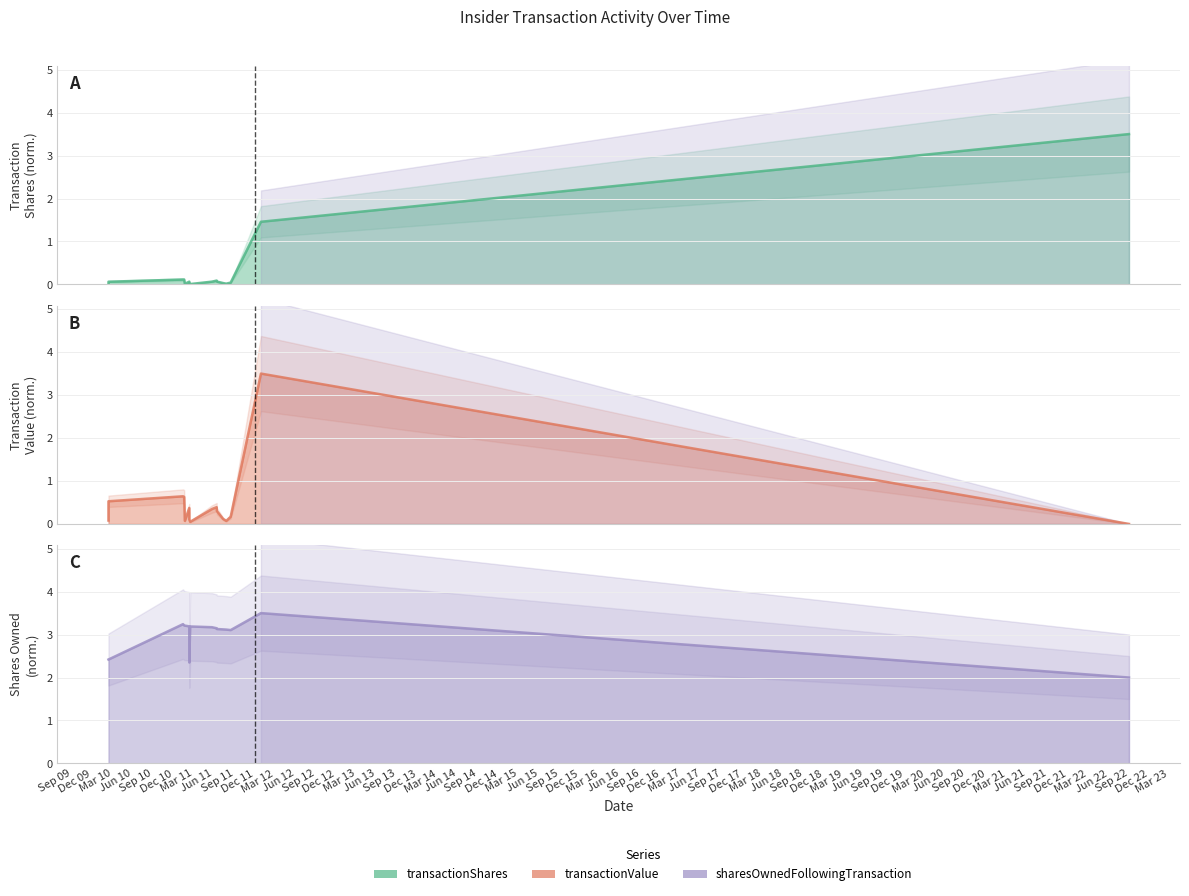

The sharesOwnedFollowingTransaction series shows 1.7 at 2011-08-15. True or false?

False